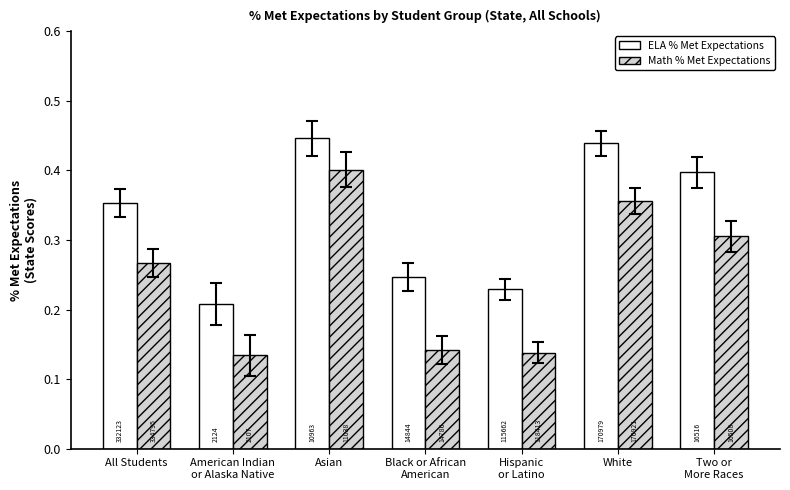

True or false: ELA % Met Expectations has a value of 0.3 at Hispanic
or Latino.

False